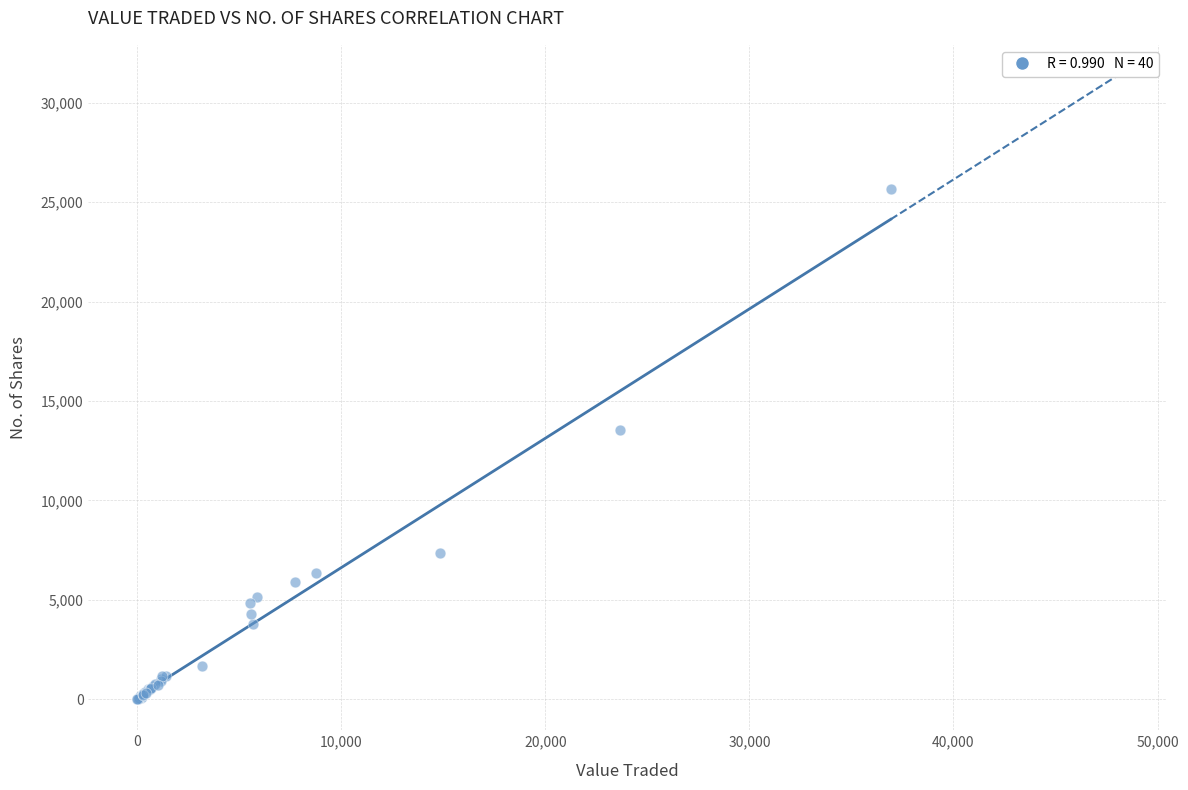

What Y value in the scatter plot is closest to 12845?

13543